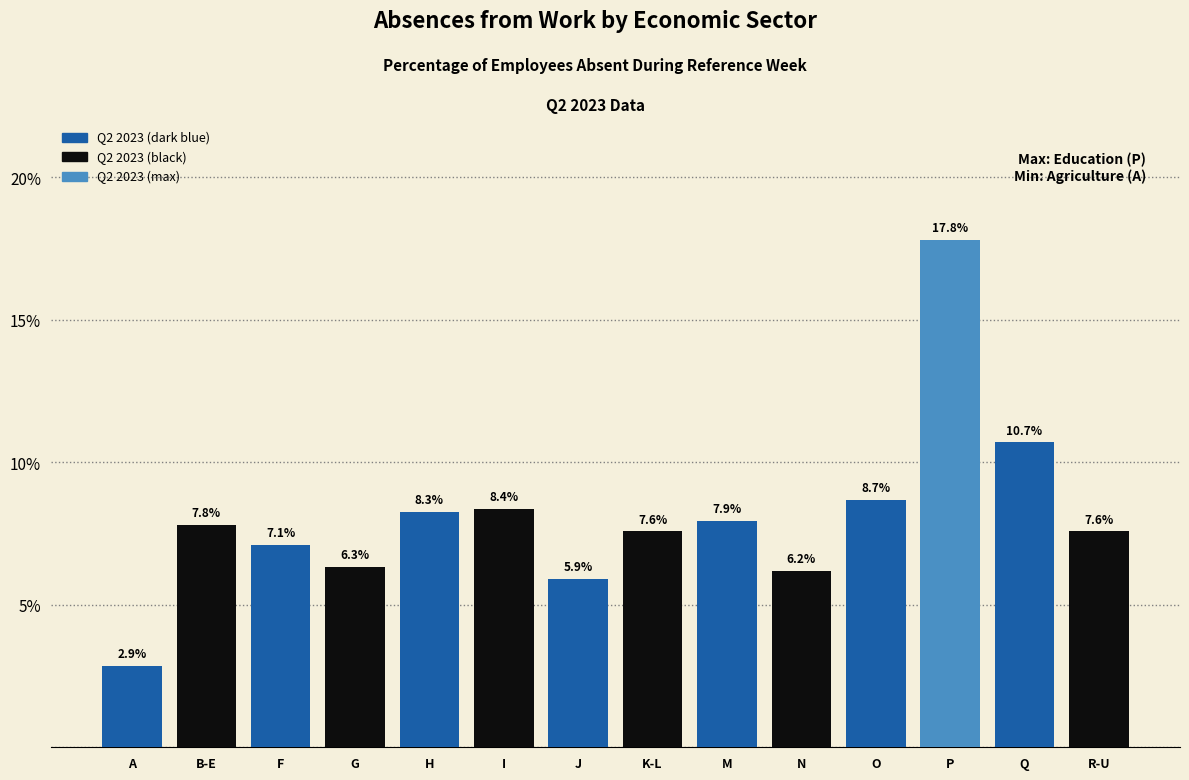

Reading left to right, transcribe all the data shown in this chart.

2.9	7.8	7.1	6.3	8.3	8.4	5.9	7.6	7.9	6.2	8.7	17.8	10.7	7.6